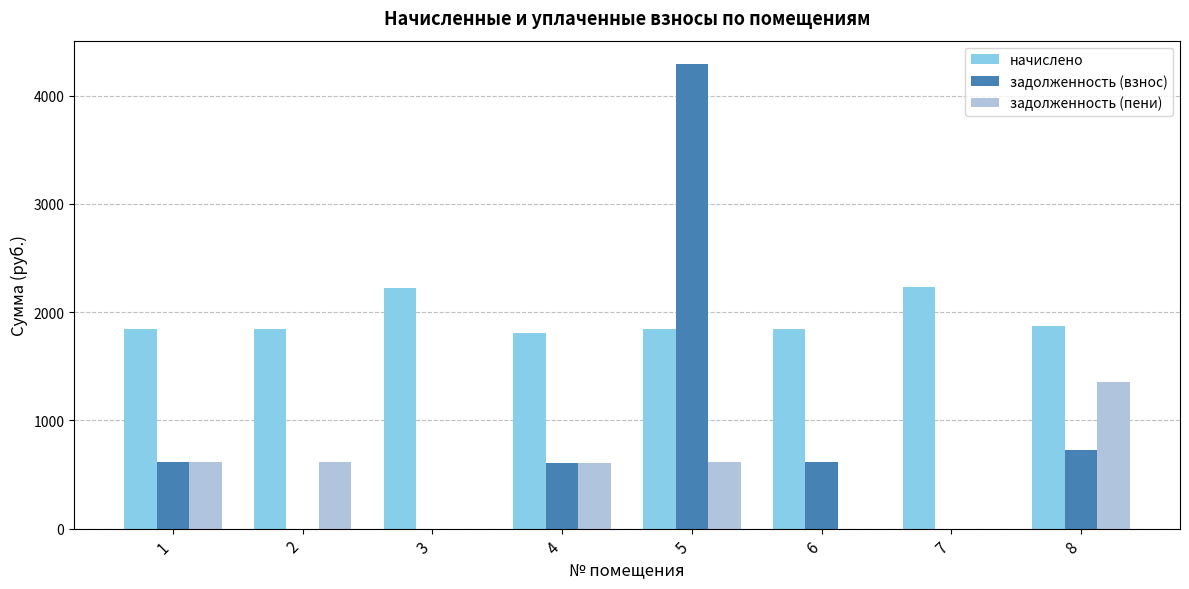

Is the value of начислено at 3 greater than the value of задолженность (взнос) at 7?

Yes